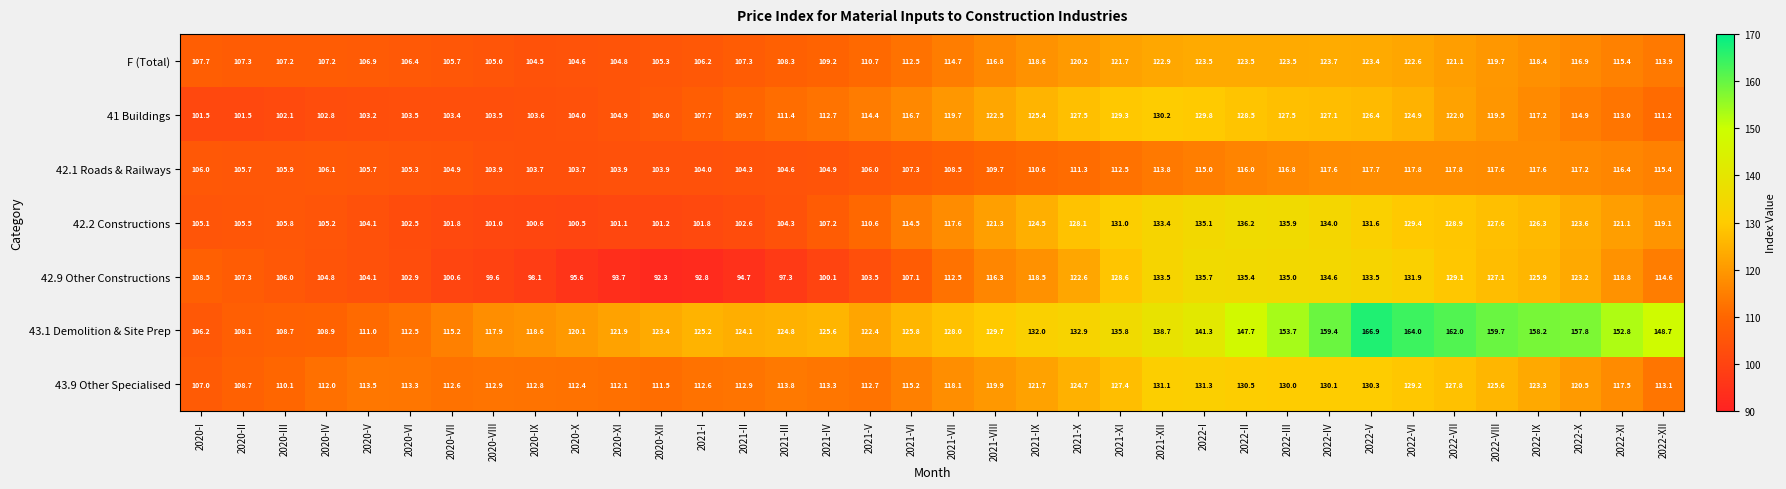

Which series changed the most between 2021-VI and 2022-IX?

43.1 Demolition & Site Prep